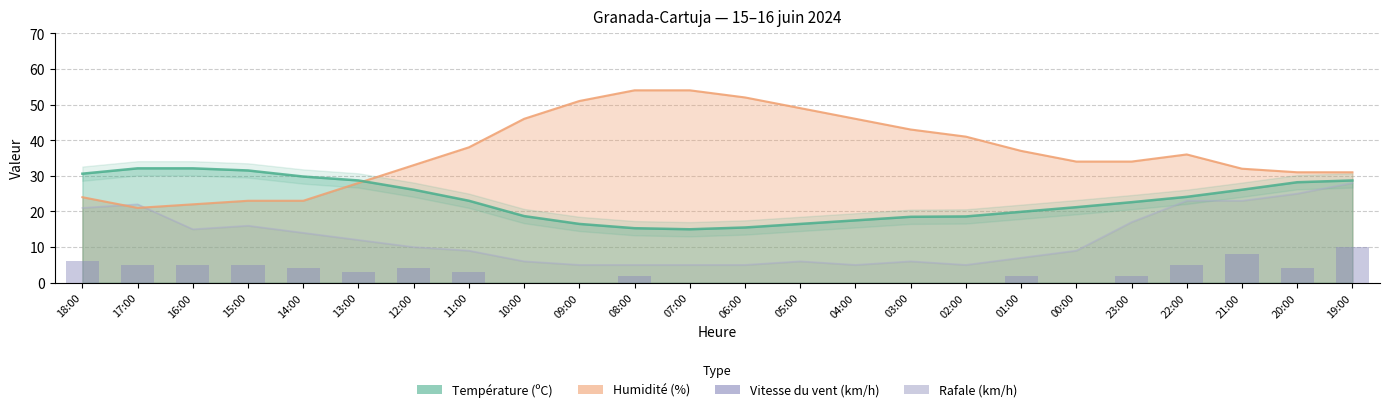

Between 00:00 and 22:00, which is larger?

22:00